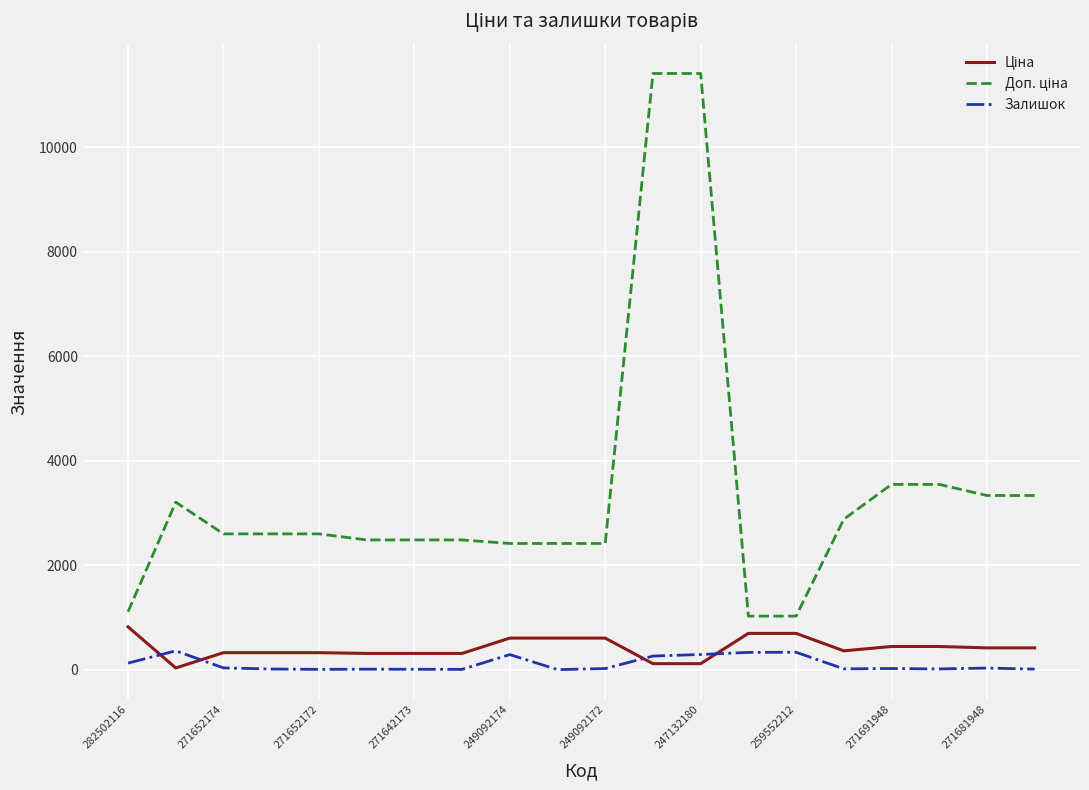

What is the maximum value shown in the chart?

11410.0